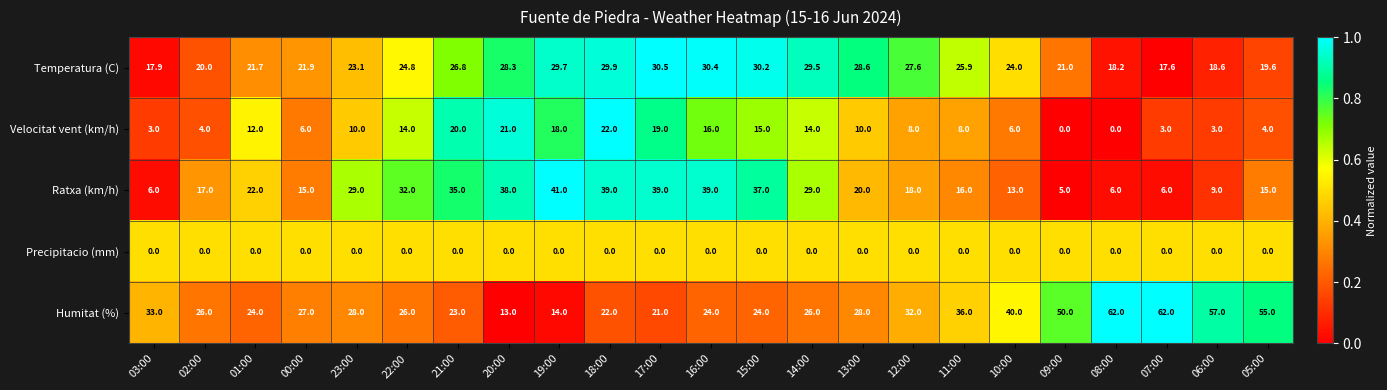

Rank the series at 02:00 from highest to lowest value.

Humitat (%), Temperatura (C), Ratxa (km/h), Velocitat vent (km/h), Precipitacio (mm)